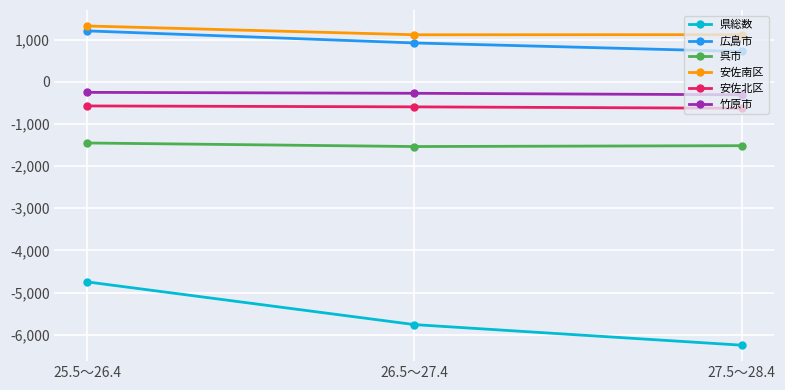

The 広島市 series shows 719 at 27.5～28.4. True or false?

True